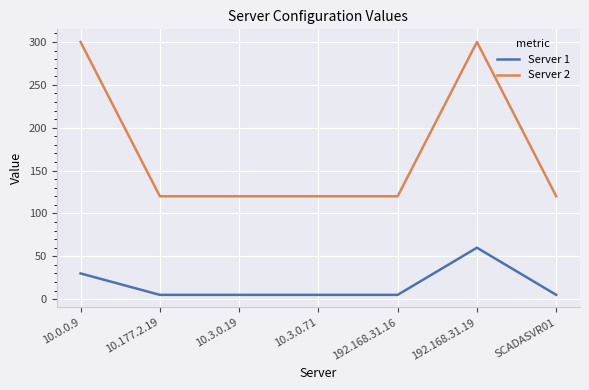

At how many categories does at least one series exceed 272?

2